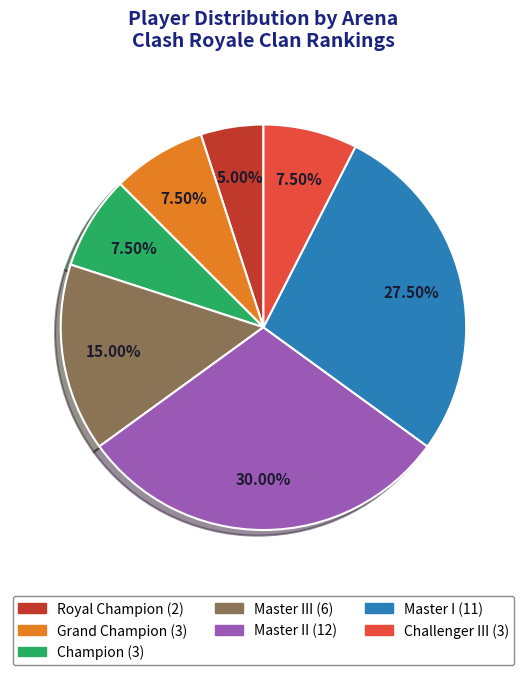

Does any single category account for the majority?

No